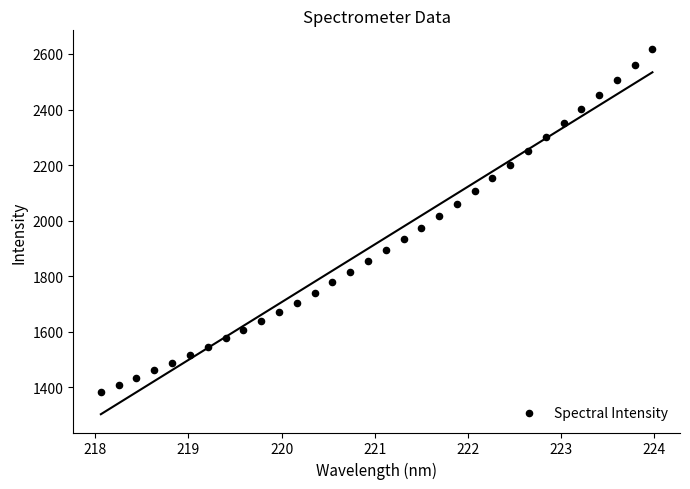

What is the range of X values (max minus min)?

5.9